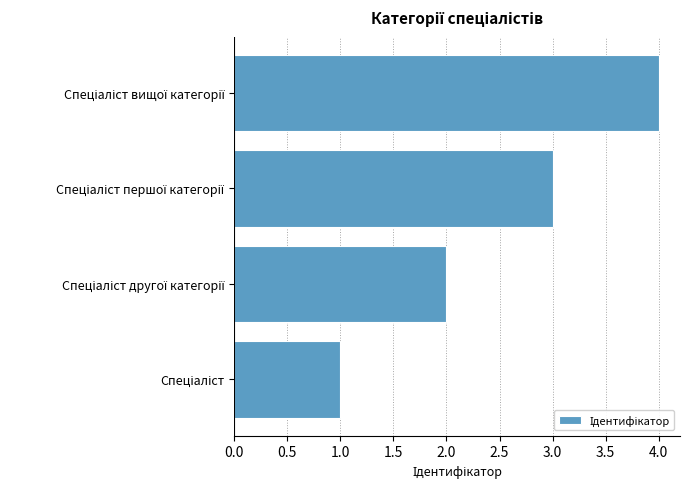

What is the maximum value shown in the chart?

4